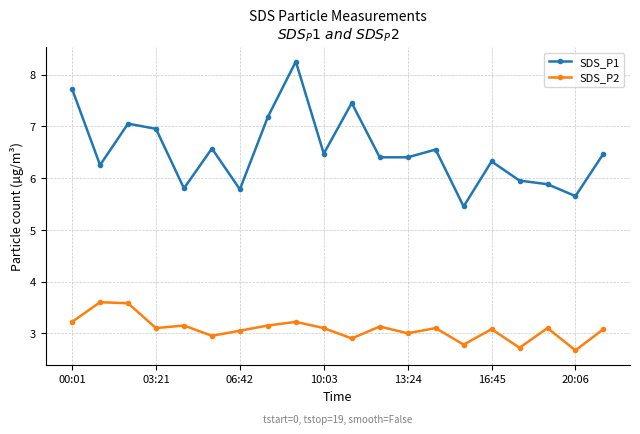

What are all the series names shown in the legend?

SDS_P1, SDS_P2